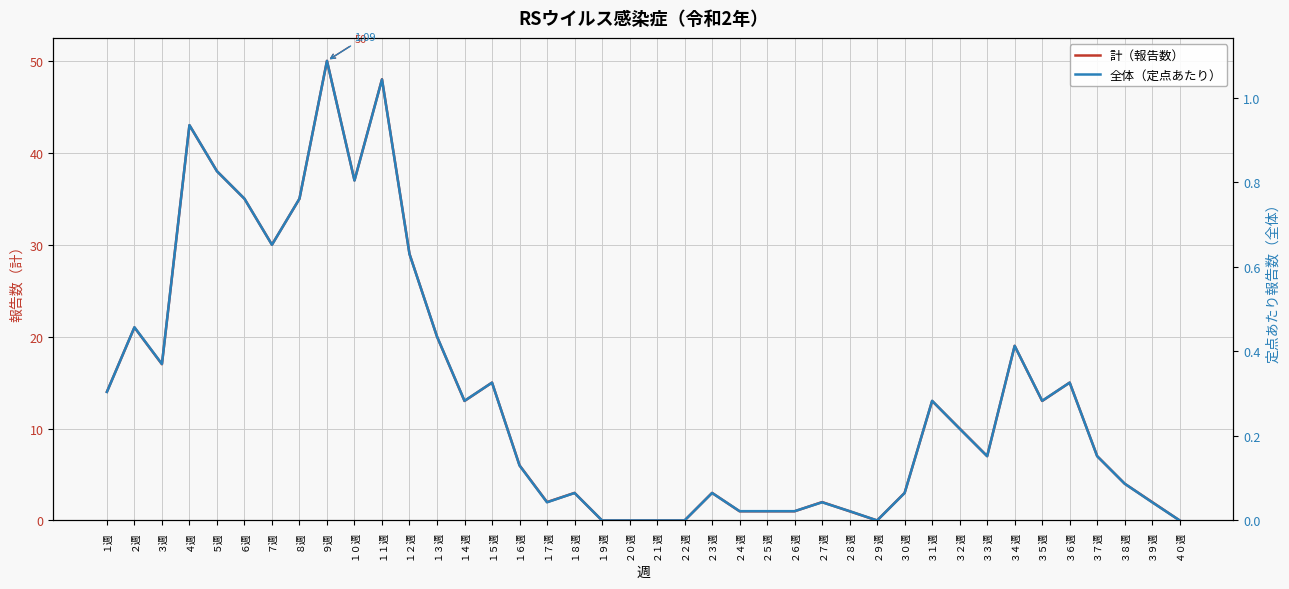

What position from the left is ３５週?

35